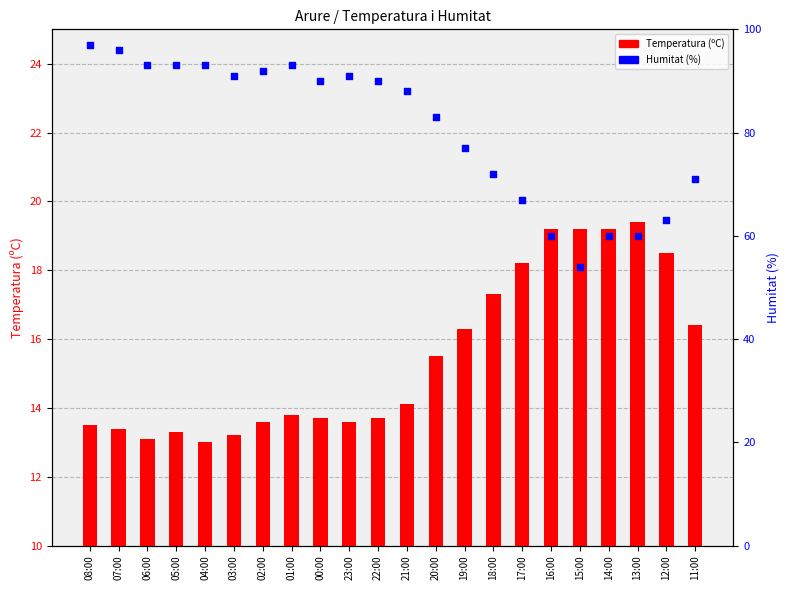

At how many categories does at least one series exceed 38?

22